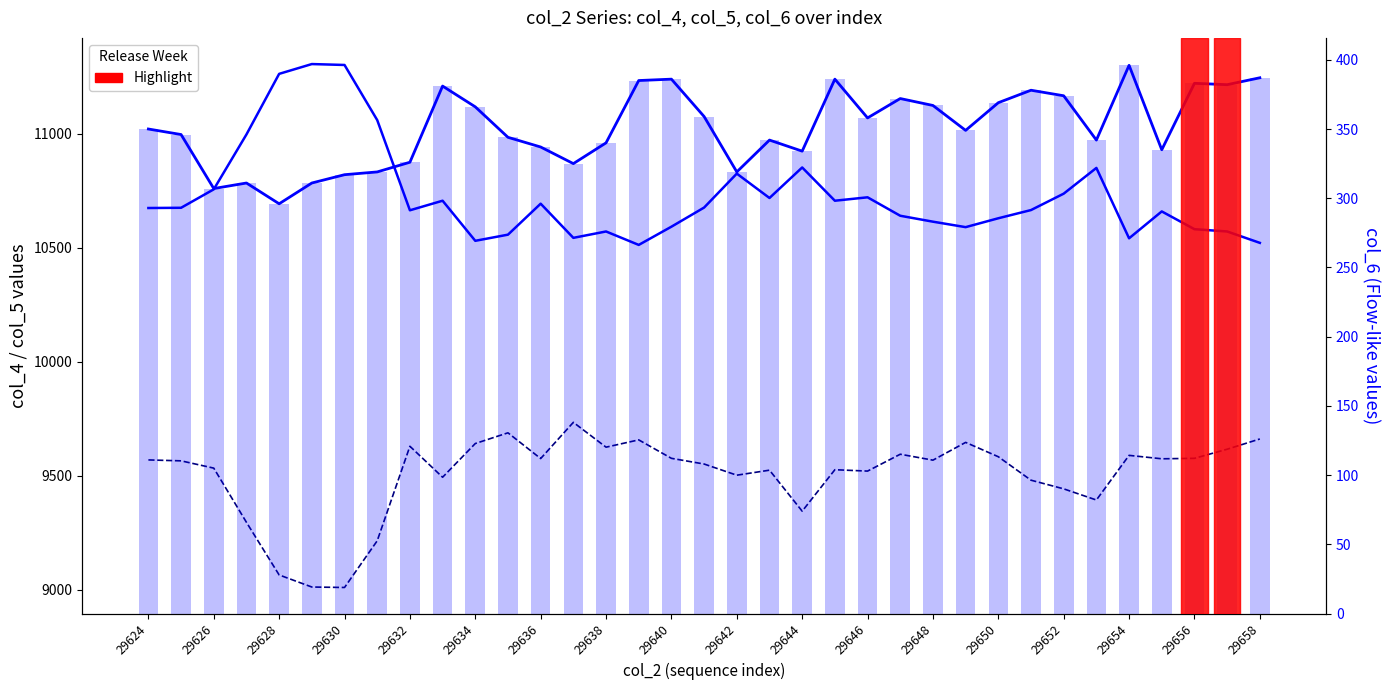

Reading left to right, transcribe all the data shown in this chart.

col_4: 10675	10676	10757	10998	11264	11307	11303	11061	10665	10707	10531	10558	10694	10544	10572	10513	10593	10677	10826	10719	10853	10707	10722	10641	10615	10591	10630	10666	10738	10851	10542	10660	10582	10572	10522
col_5: 9569	9565	9533	9295	9064	9011	9009	9214	9629	9493	9641	9688	9575	9734	9625	9657	9576	9551	9502	9524	9344	9526	9520	9594	9568	9646	9583	9480	9442	9393	9589	9574	9576	9616	9661
col_6 line: 350	346	307	311	296	311	317	319	326	381	366	344	337	325	340	385	386	359	319	342	334	386	358	372	367	349	369	378	374	342	396	335	383	382	387
col_6: 350	346	307	311	296	311	317	319	326	381	366	344	337	325	340	385	386	359	319	342	334	386	358	372	367	349	369	378	374	342	396	335	383	382	387